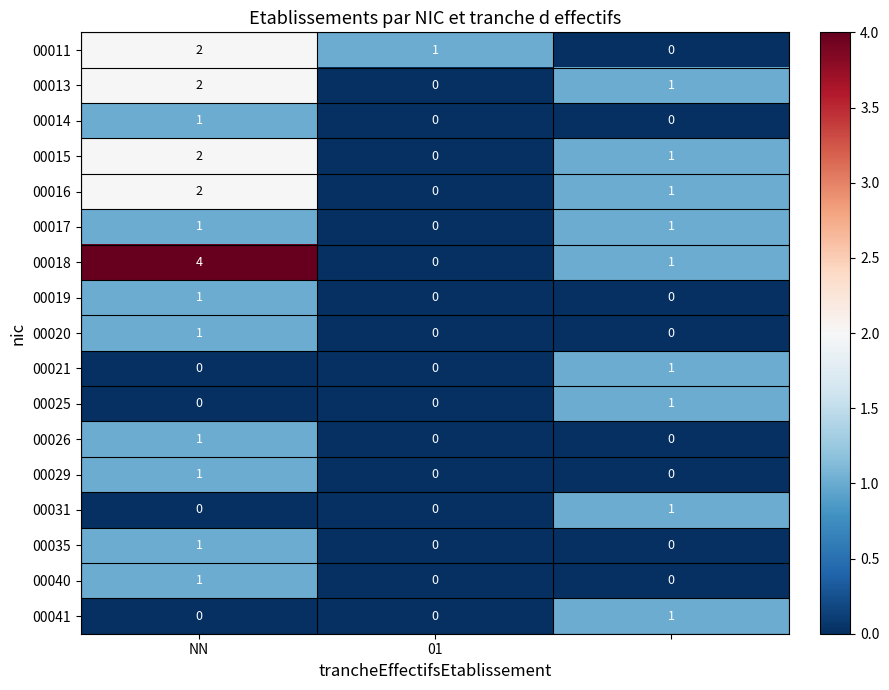

Which series has the largest total across all categories?

00018